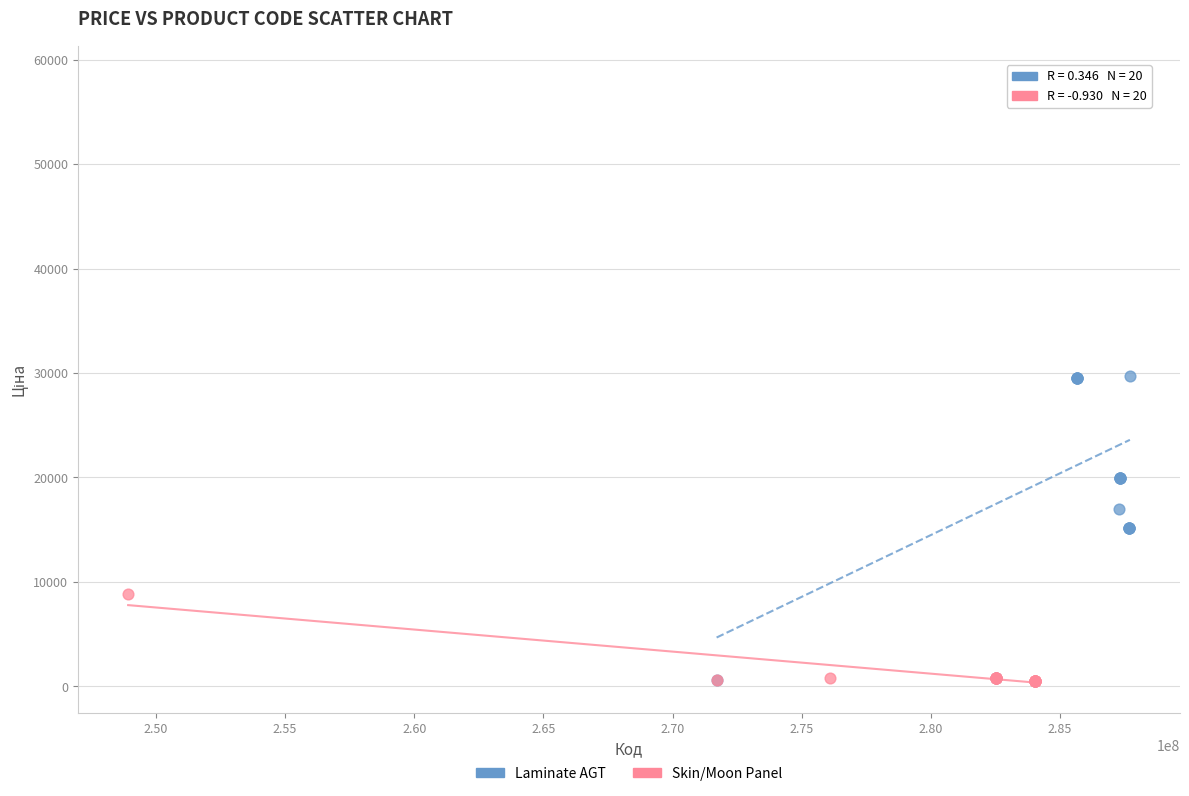

Which series has the largest Y range (max minus min)?

Laminate AGT